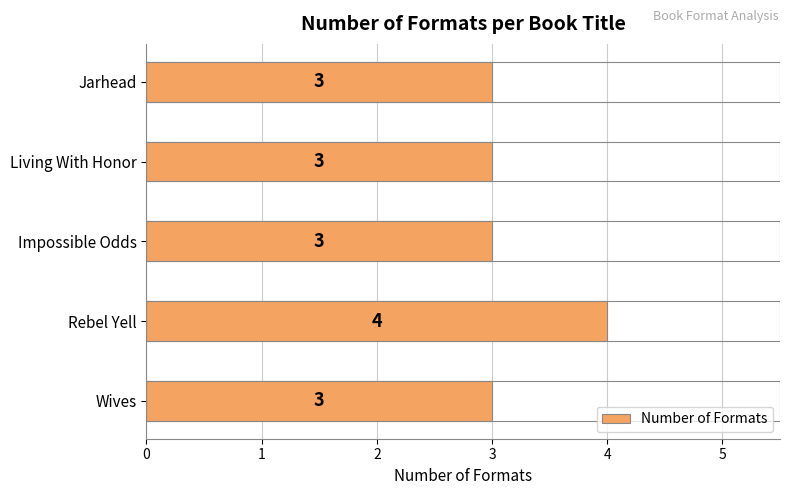

What is the sum of all values?

16